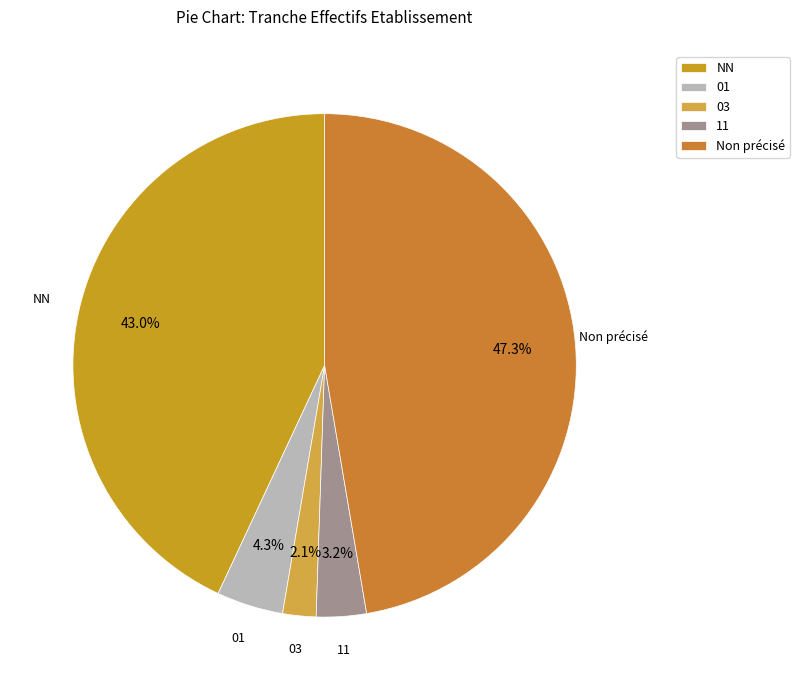

What percentage is the 03 slice, to the nearest percent?

2%